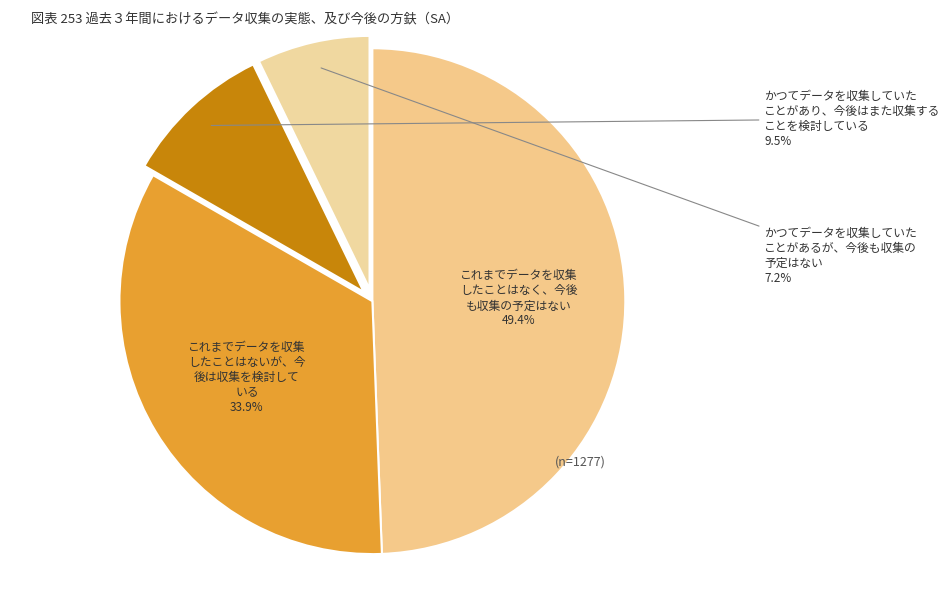

How many segments does this pie chart have?

4